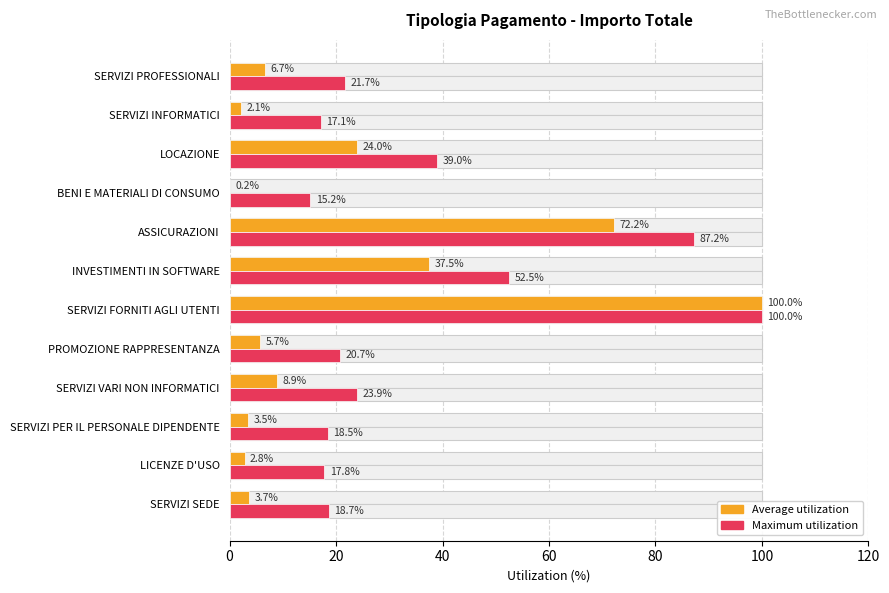

How many groups of bars are there?

12